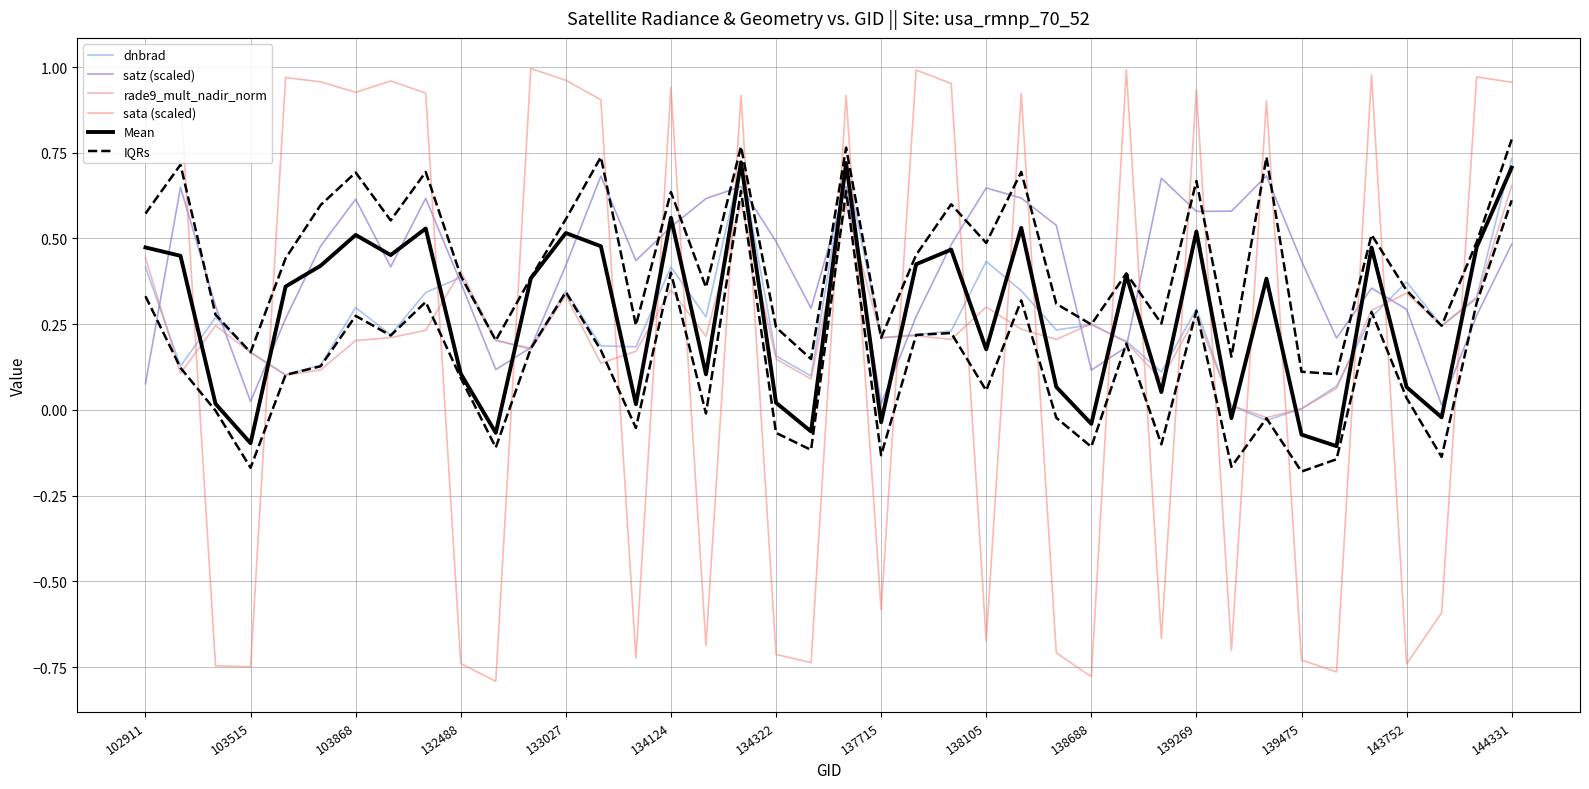

How many interior local peaks does the sata (scaled) series have?

13